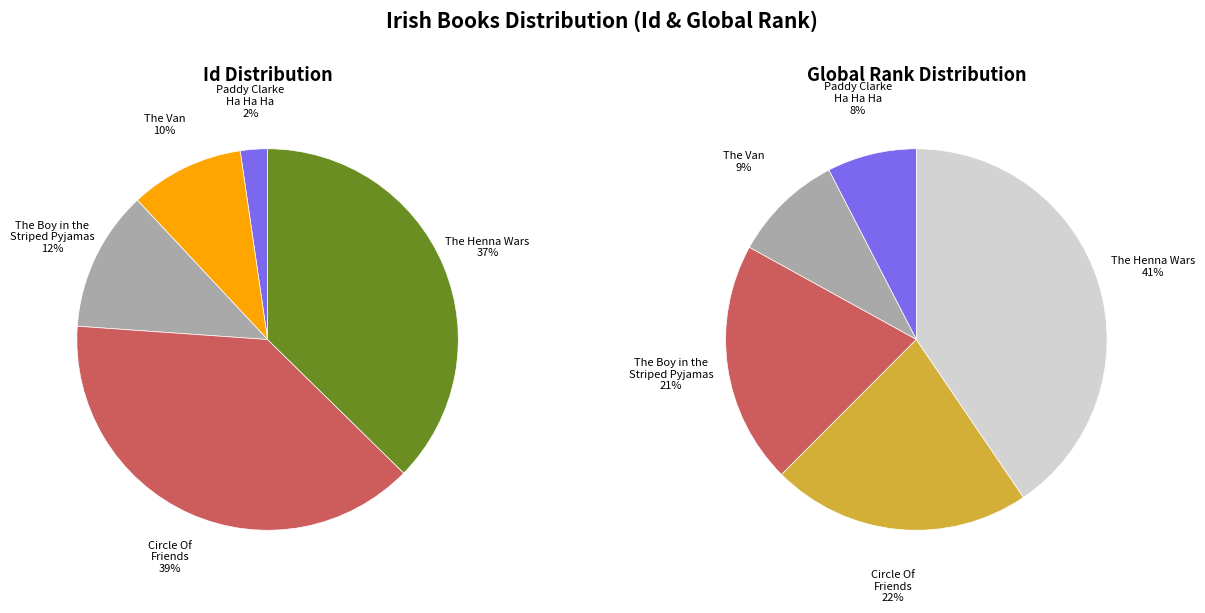

Is there a majority slice in this chart?

No